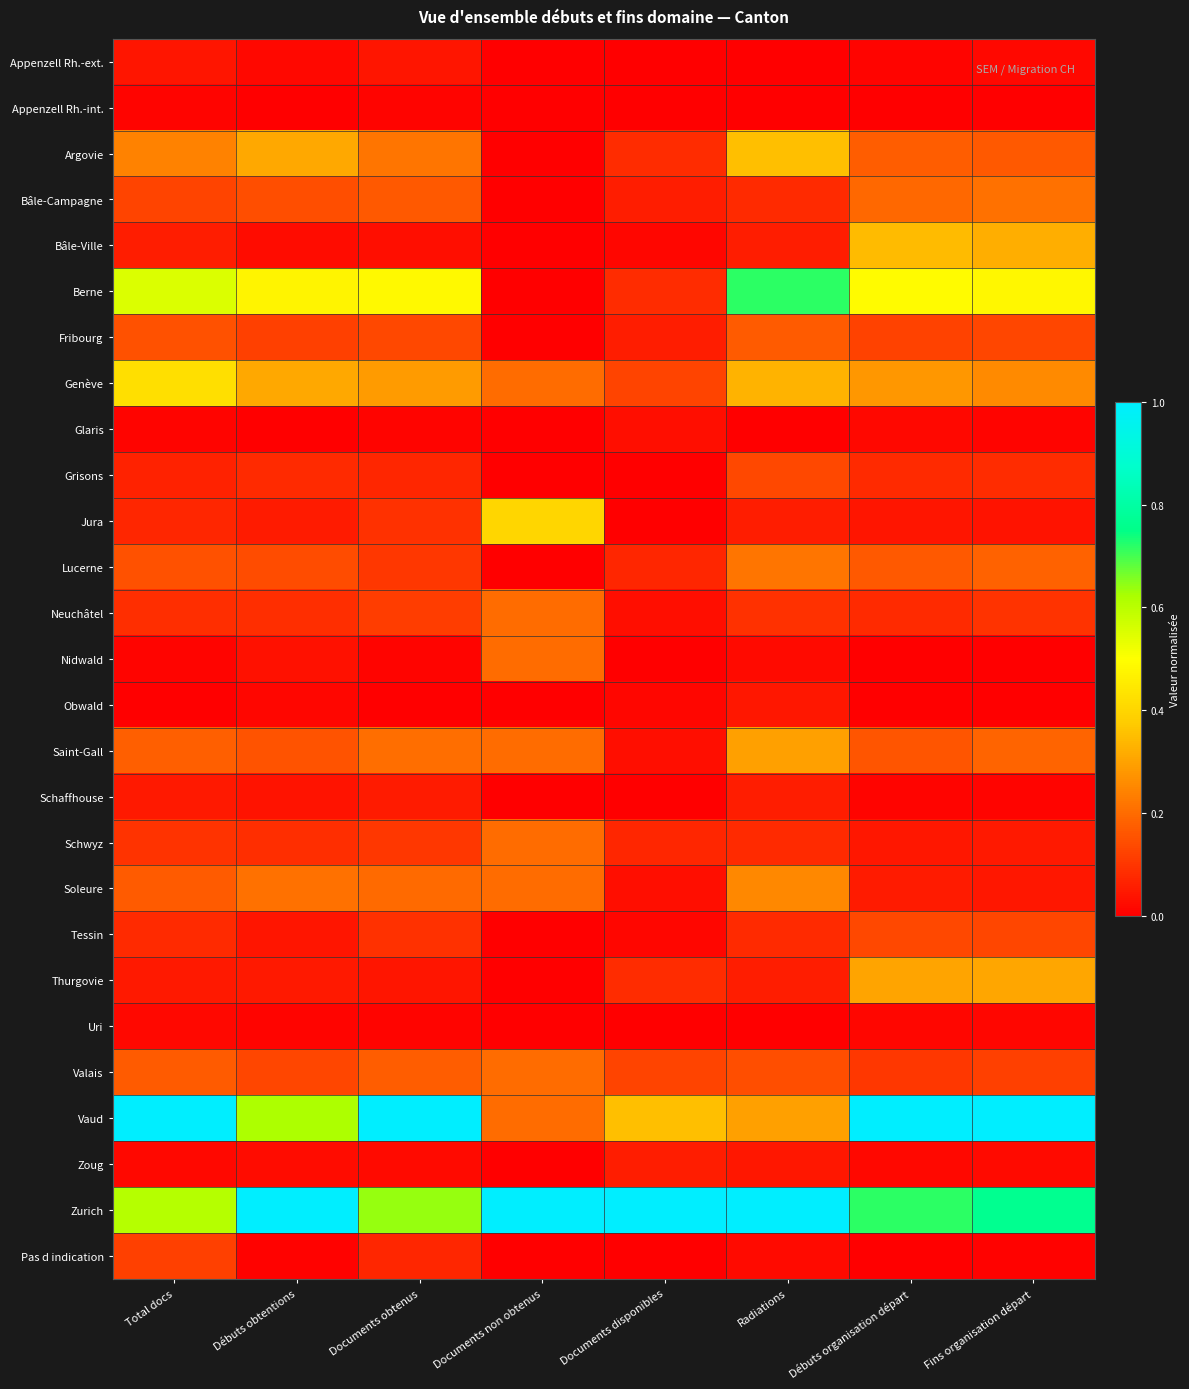

Which series has the widest spread of values?

Vaud